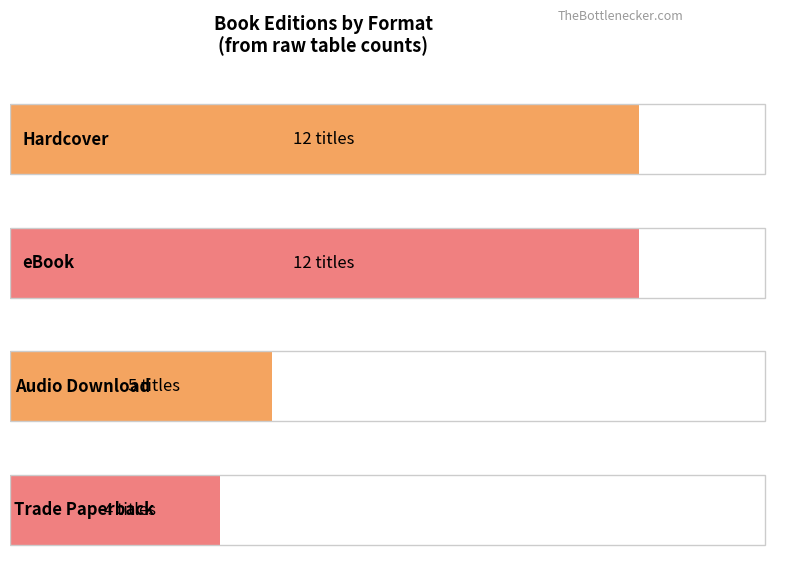

Does the chart contain any negative values?

No